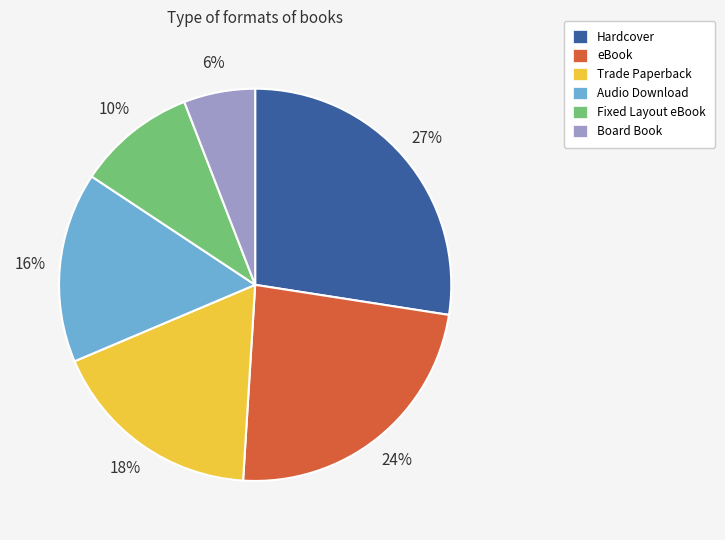

To the nearest percent, what portion does Fixed Layout eBook represent?

10%